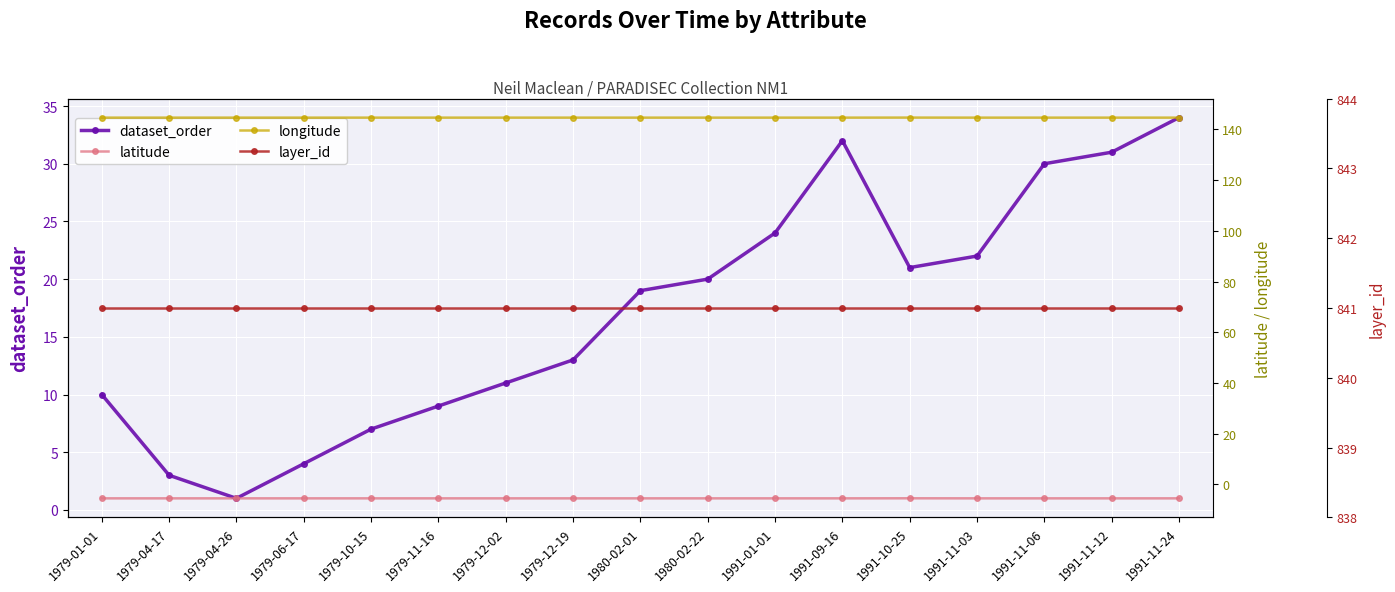

What is the value of the dataset_order point at the 10th from the left?

20